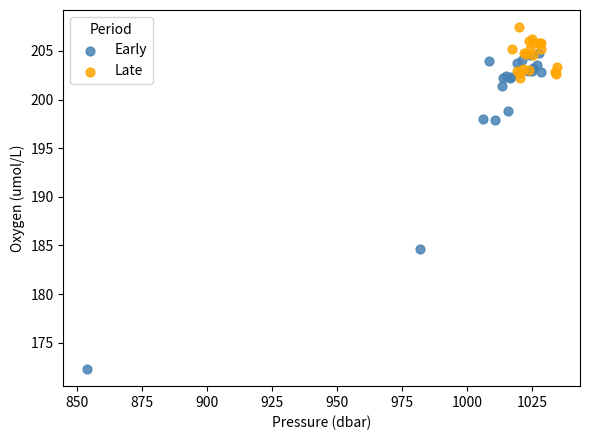

What are all the series names shown in the legend?

Early, Late